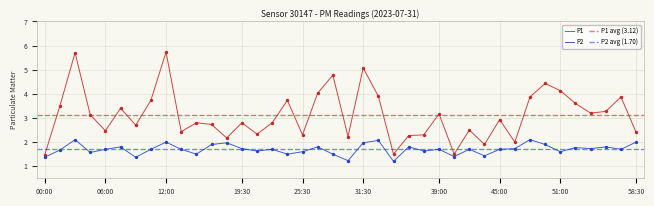

At how many categories does at least one series exceed 2?

35